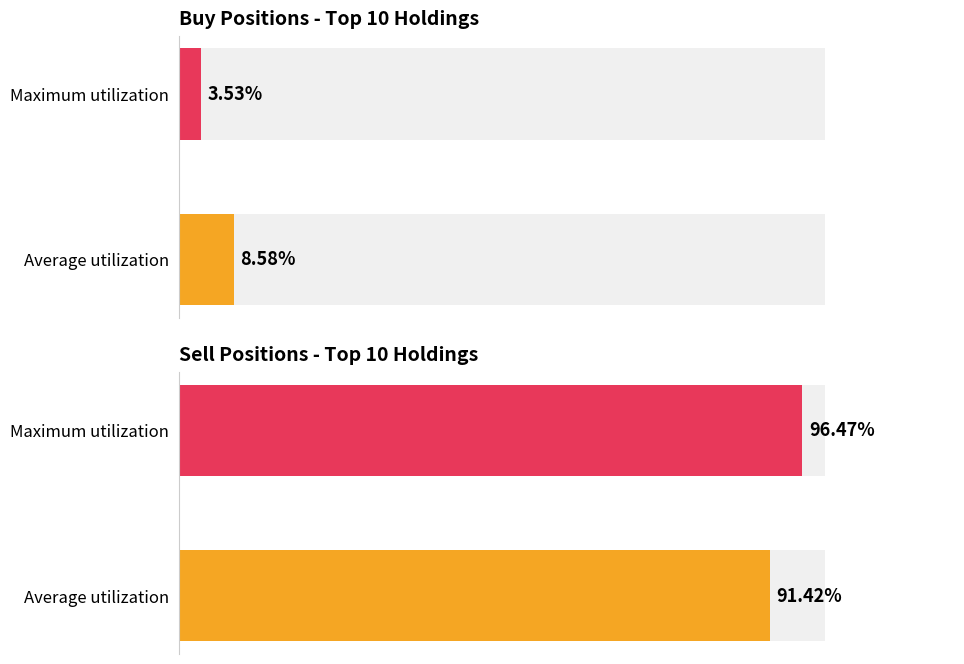

Which series has the widest spread of values?

Sell